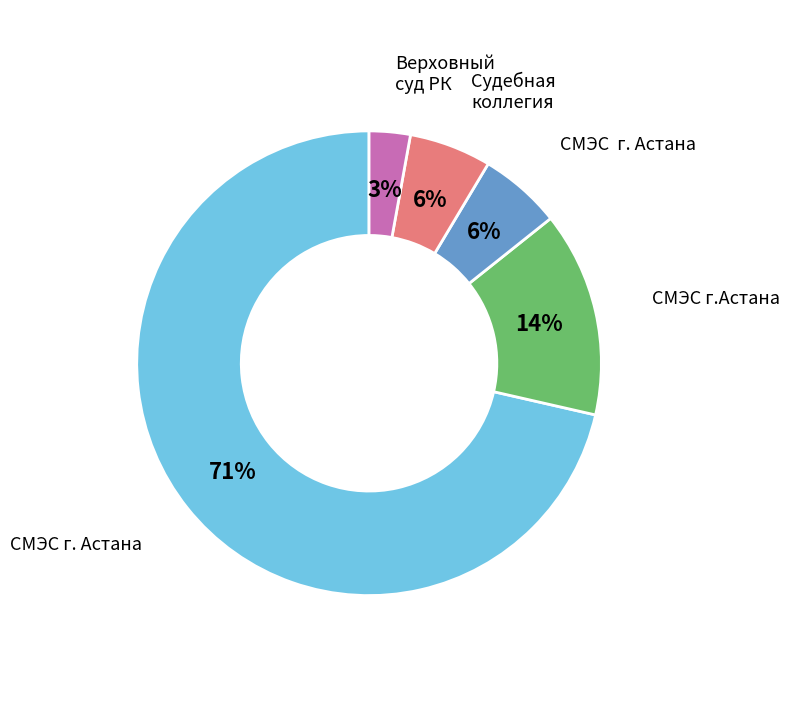

To the nearest percent, what is the average slice percentage?

20%